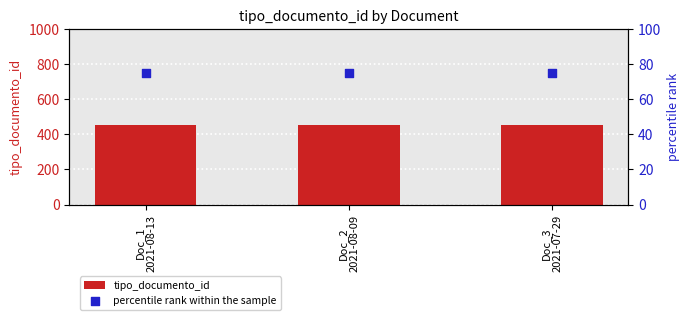

Is the value of tipo_documento_id at Doc_1
2021-08-13 greater than the value of percentile rank within the sample at Doc_1
2021-08-13?

Yes